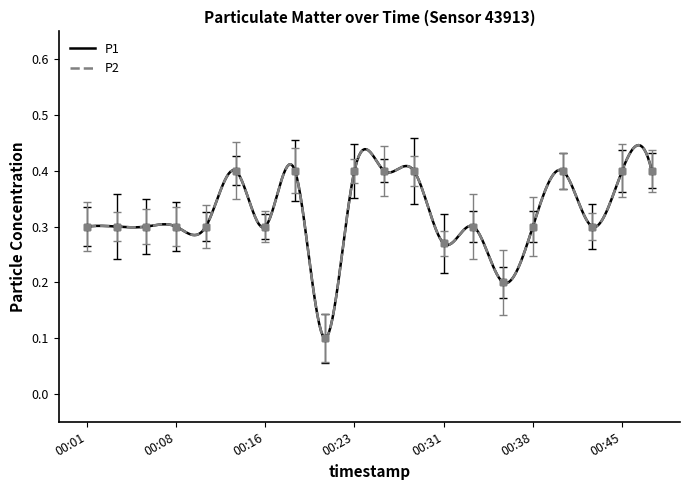

At how many categories does at least one series exceed 0?

20